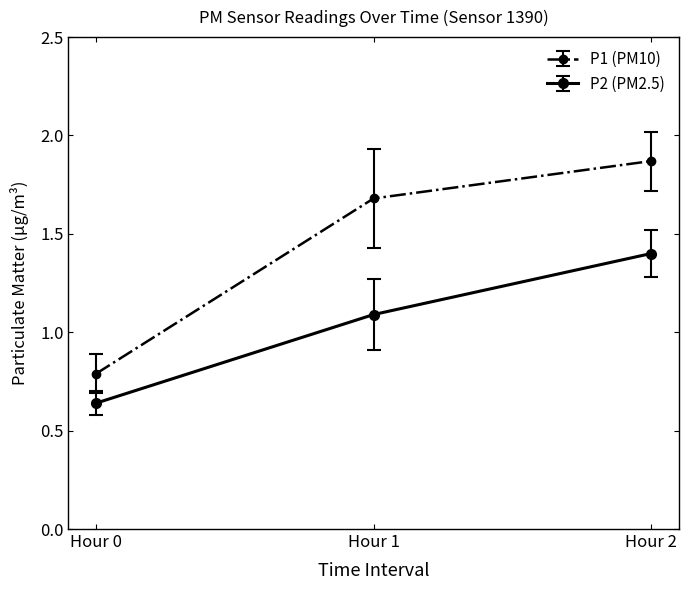

What is the value of the P1 (PM10) point at the 1st from the left?

0.8